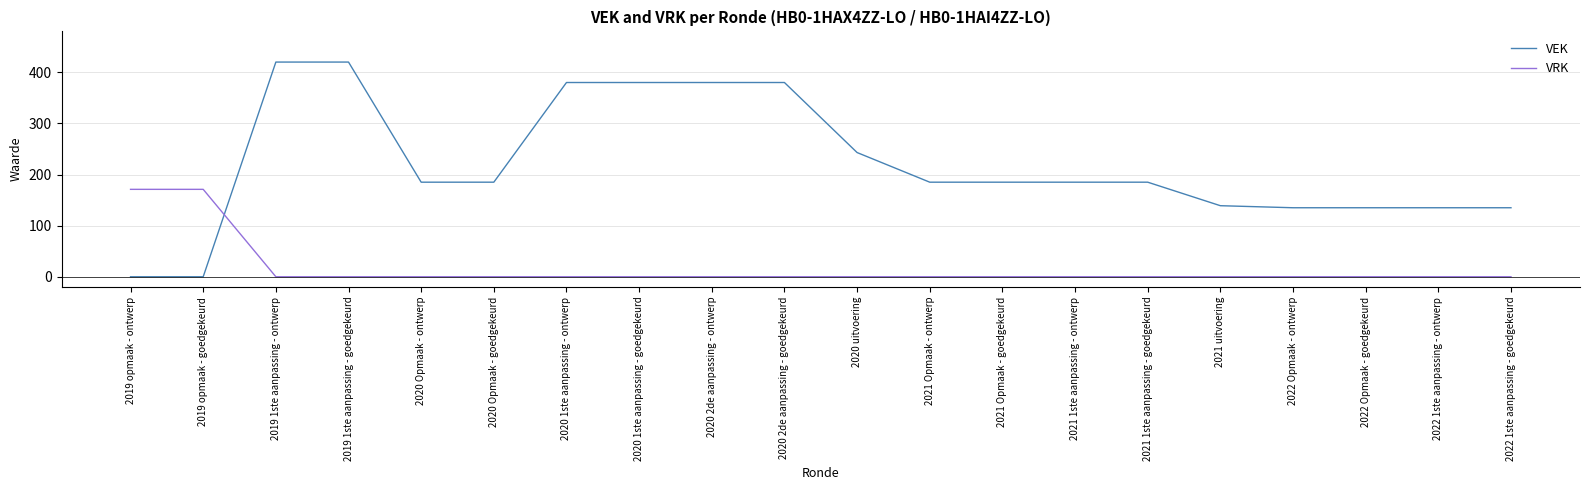

What is the difference between the second highest and second lowest values in the VEK series?

420